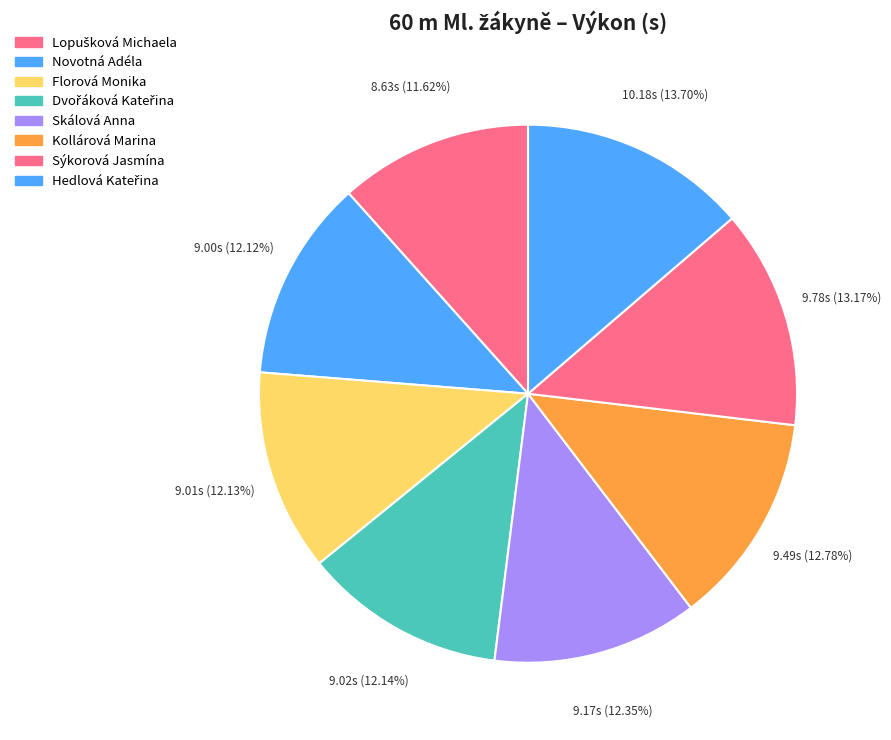

Count the number of slices in the pie.

8